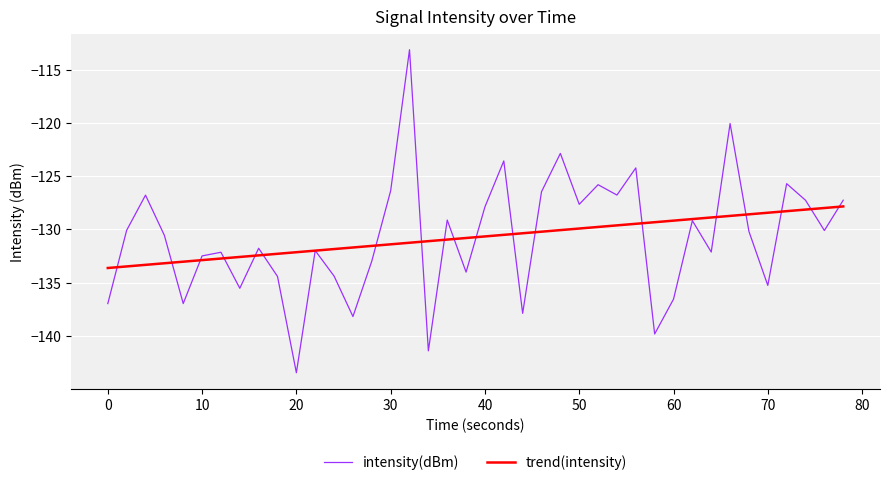

How many categories are shown in the chart?

40